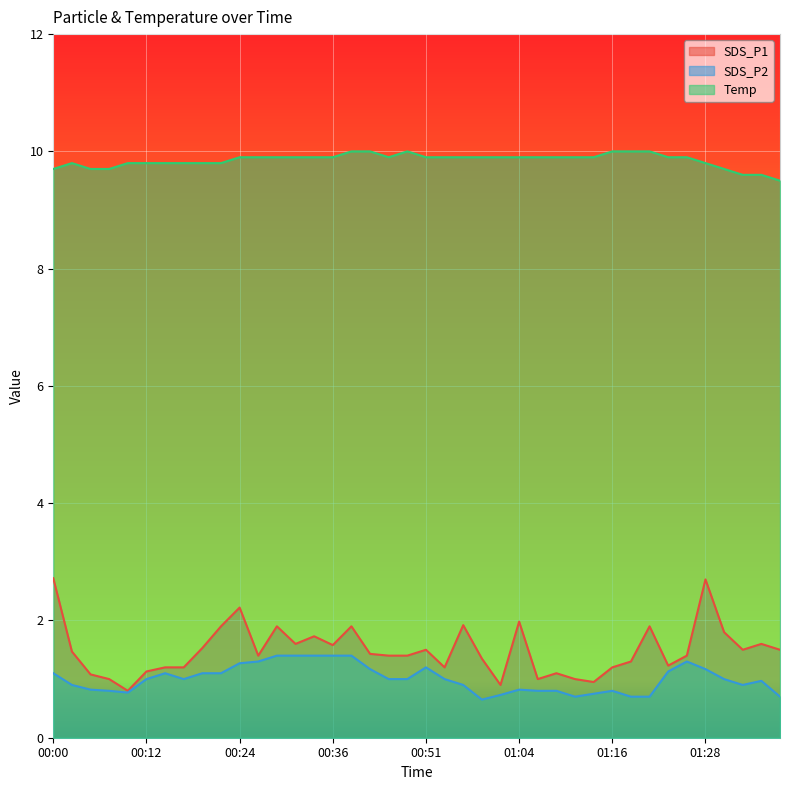

Which series has the largest range (max minus min)?

SDS_P1